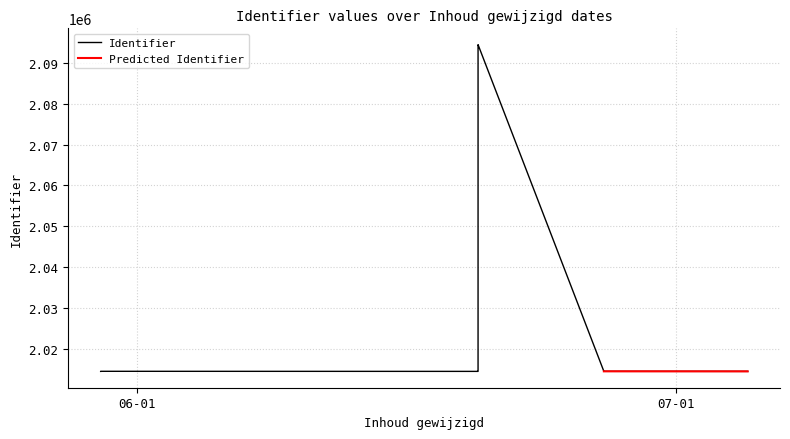

How many interior local peaks (higher than both neighbors) does the data have?

1